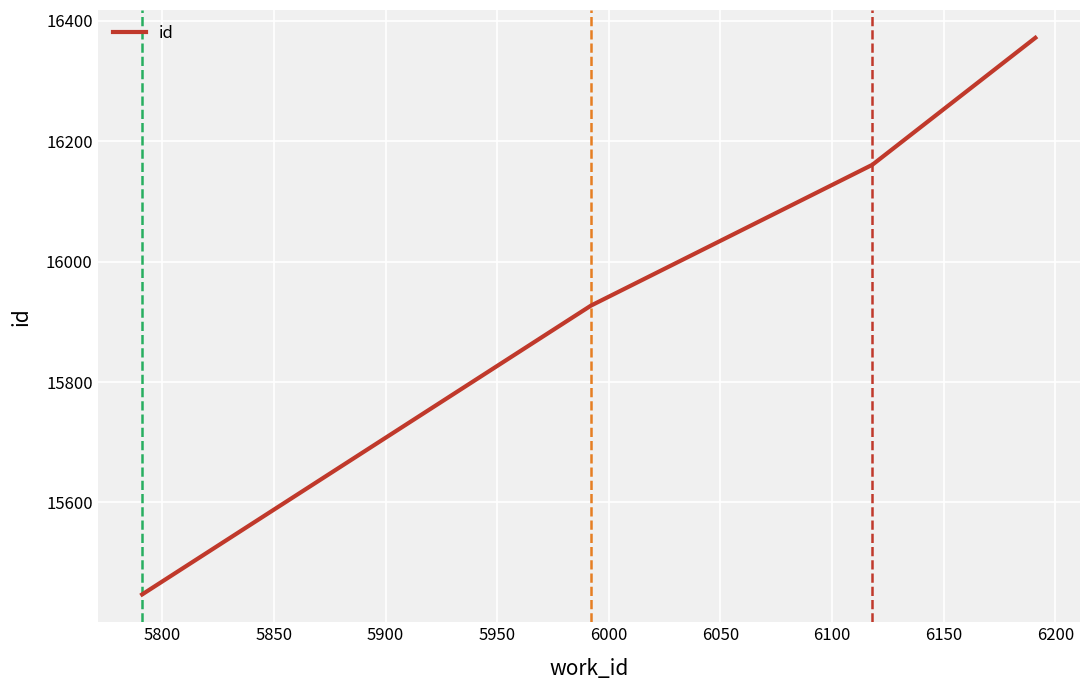

What is the smallest value displayed?

15447